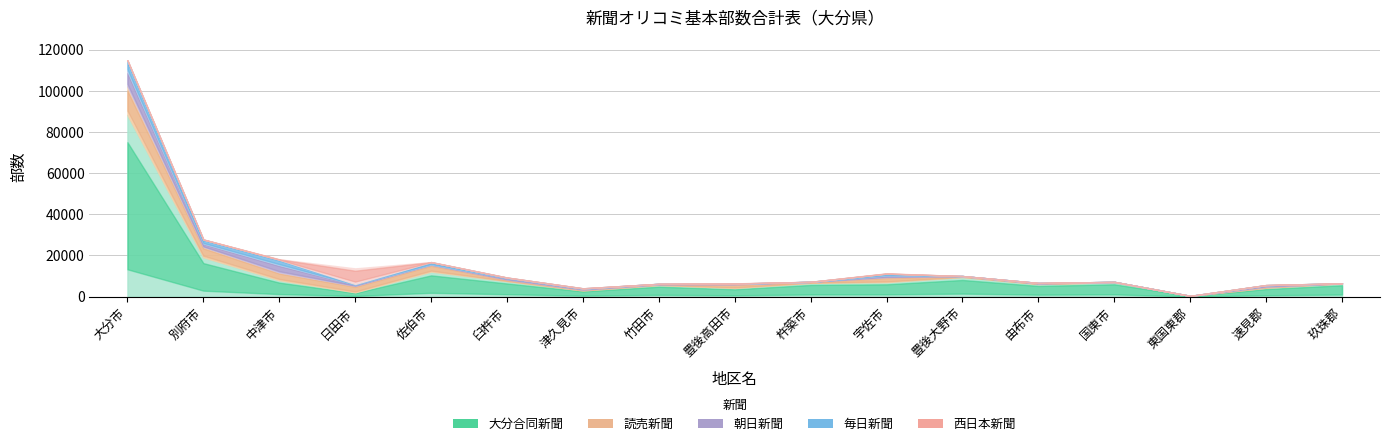

How many lines are shown in the chart?

5